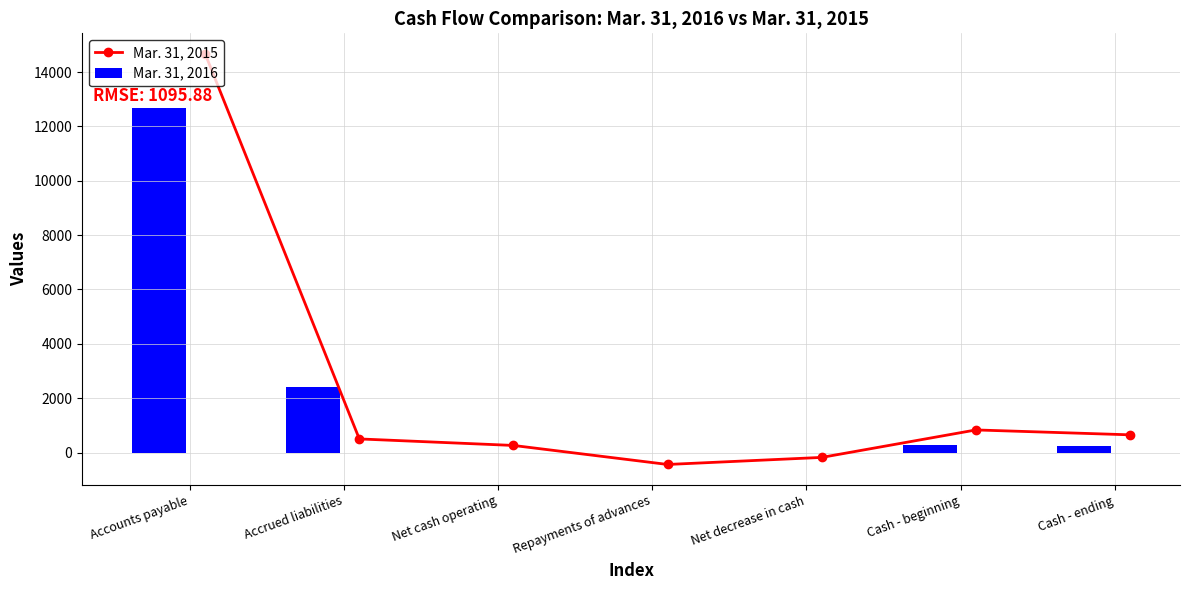

How many positive values does the Mar. 31, 2015 series have?

5